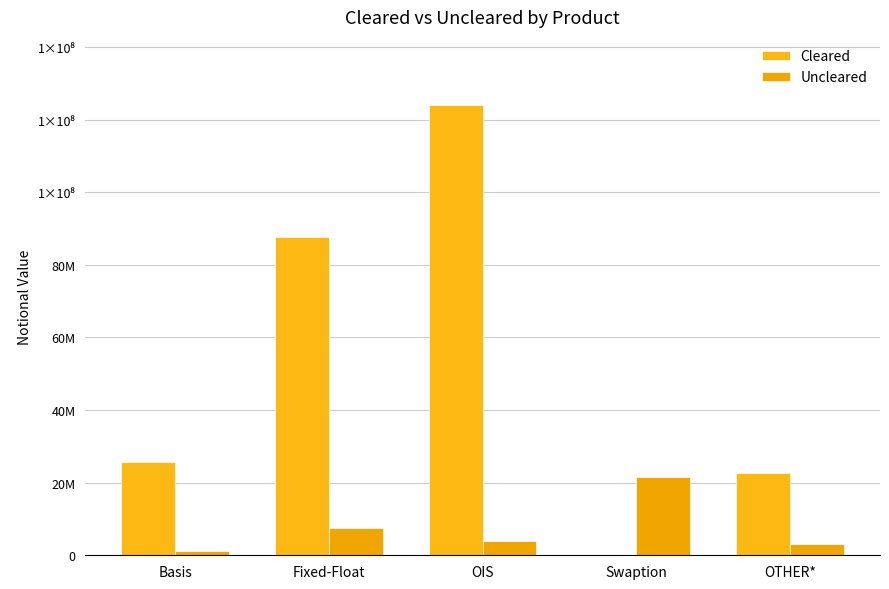

What is the difference between the Cleared values at OIS and Basis?

98427470